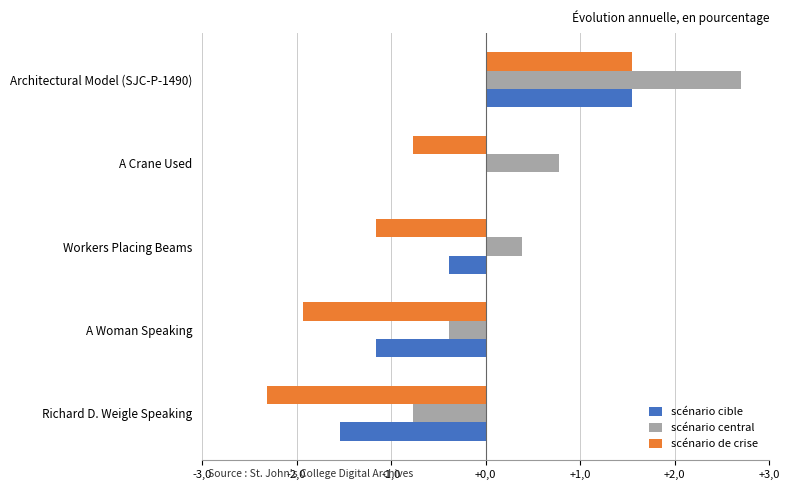

At which label does scénario de crise reach its peak?

Architectural Model (SJC-P-1490)